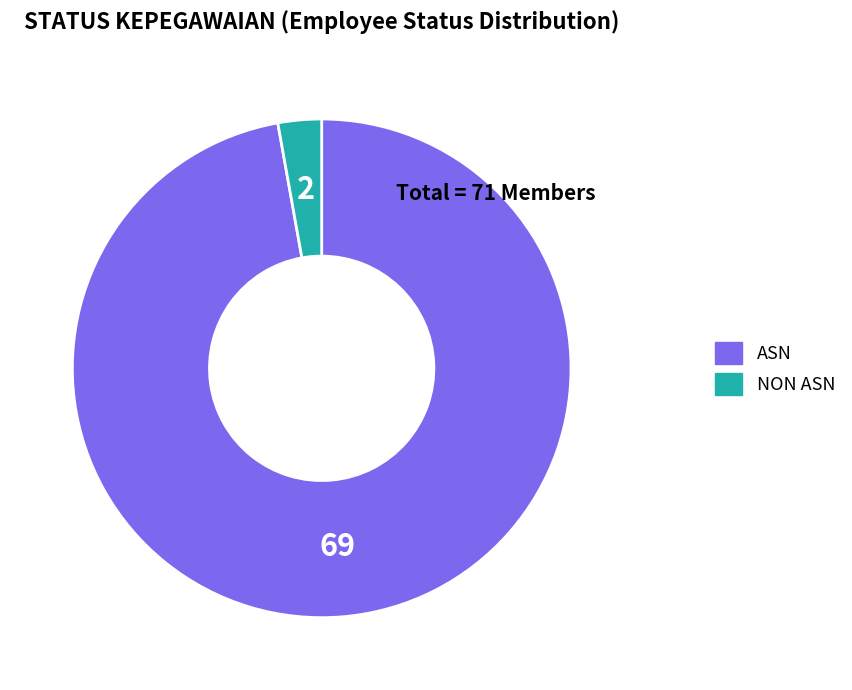

How many segments does this pie chart have?

2